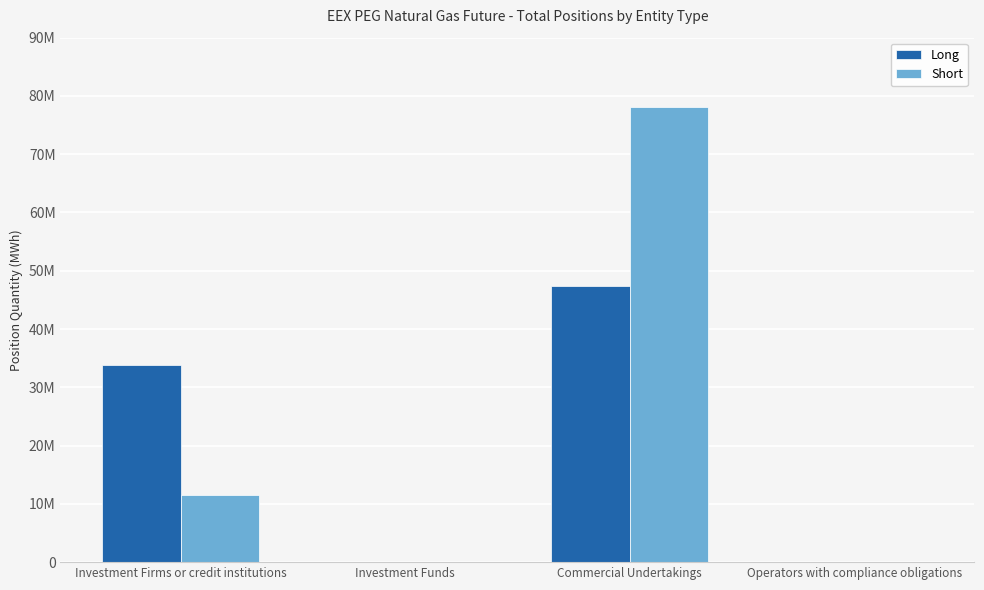

What are all the series names shown in the legend?

Long, Short